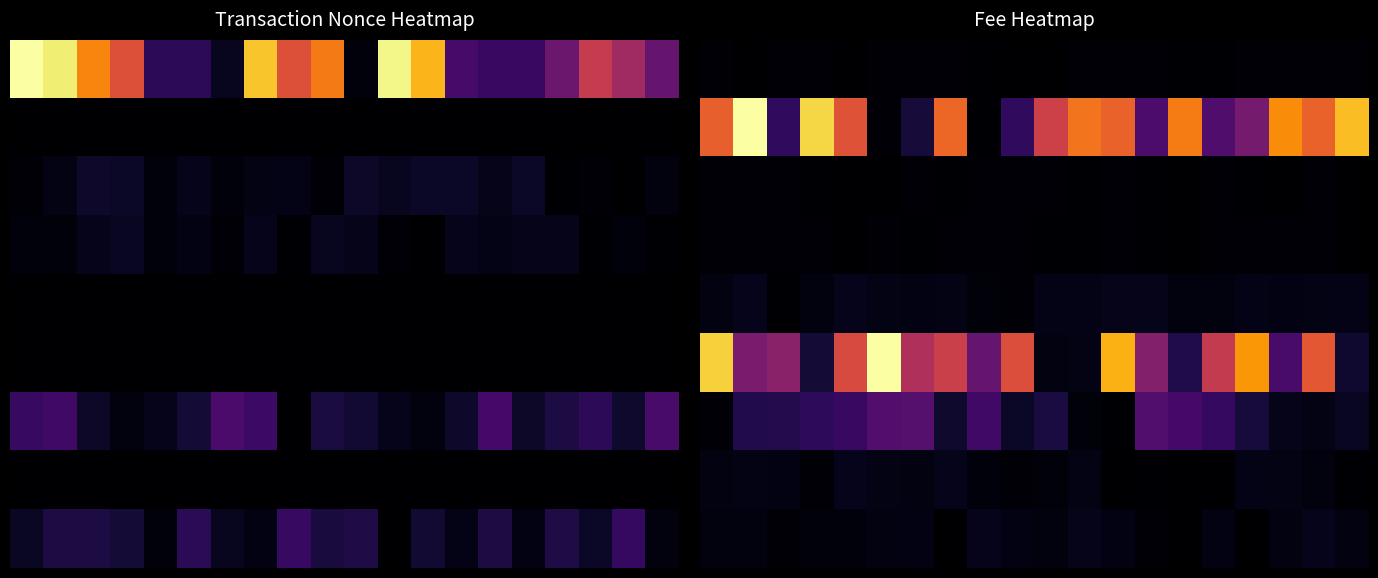

Between 19 and 10, which is larger?

19